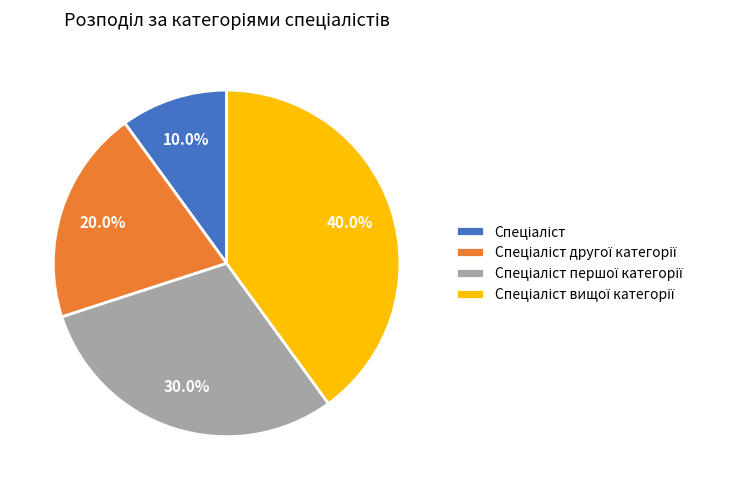

To the nearest percent, what is the difference between the largest and smallest slice percentages?

30%